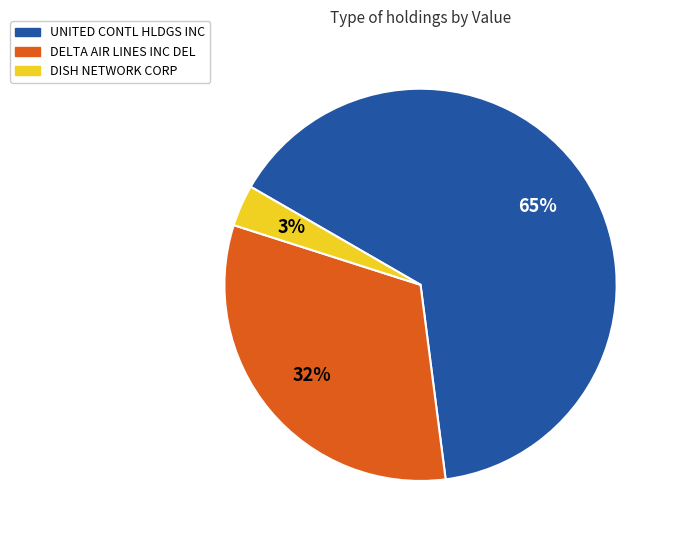

Is the sum of UNITED CONTL HLDGS INC and DISH NETWORK CORP greater than half?

Yes